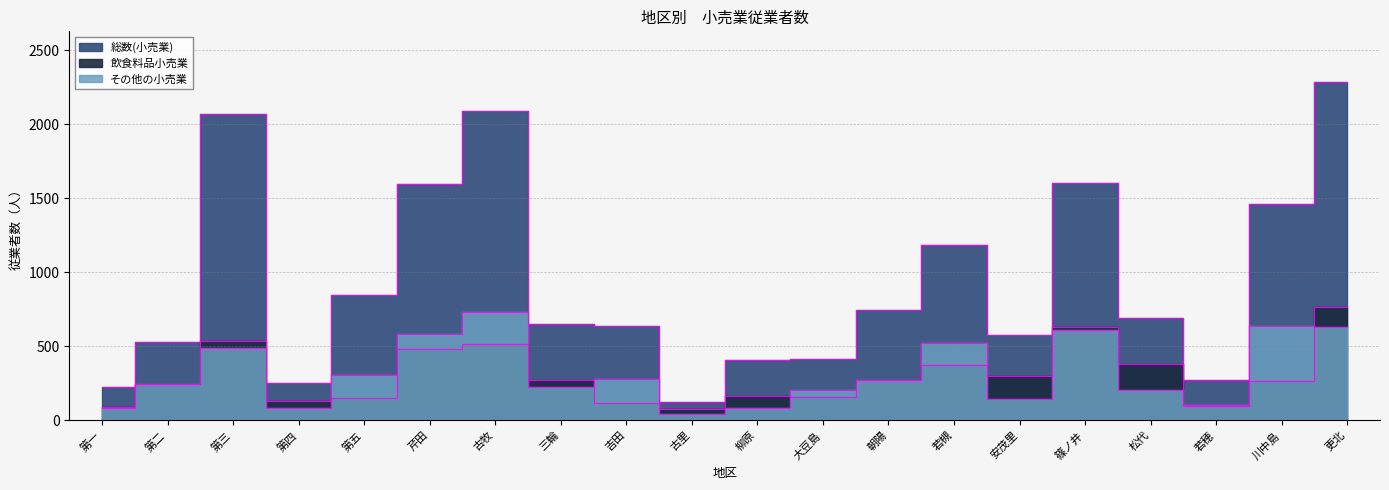

What value does the 総数(小売業) series have at 第一, to the nearest 100?

200